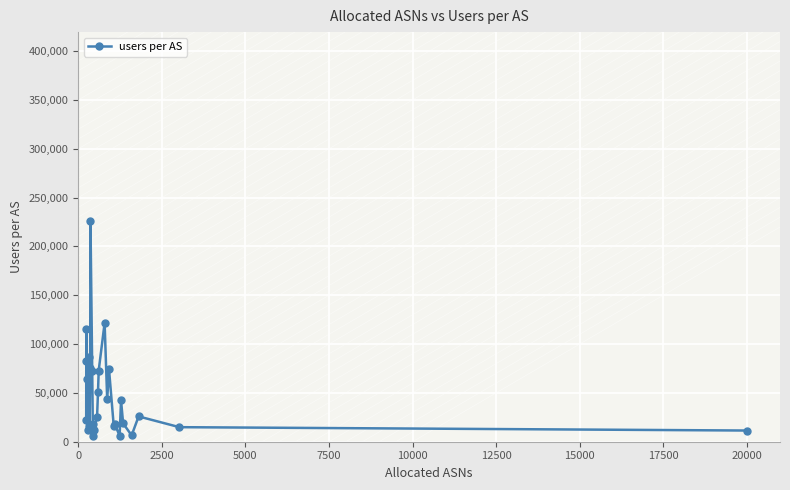

True or false: there are more than 1 points higher than both neighbors.

True